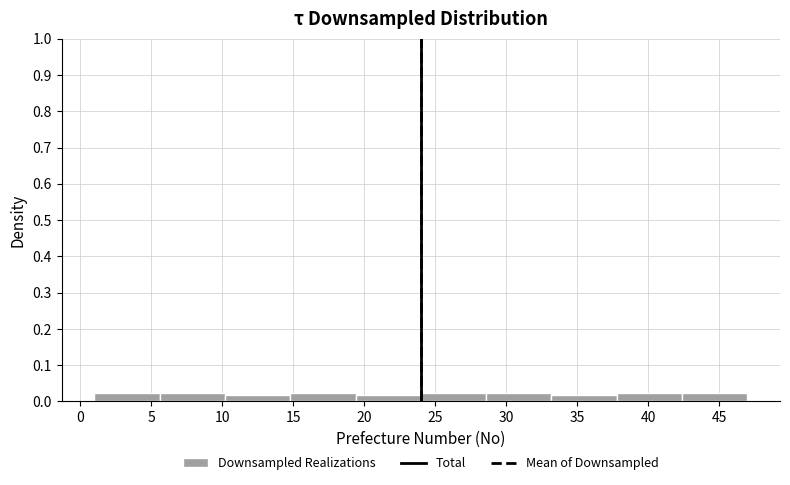

How tall is the bar that spans 28.6 to 33.2 on the x-axis? Neither the bar edges nor the heights are printed on the chart, so give them approximately, as read against the axes.

0.02